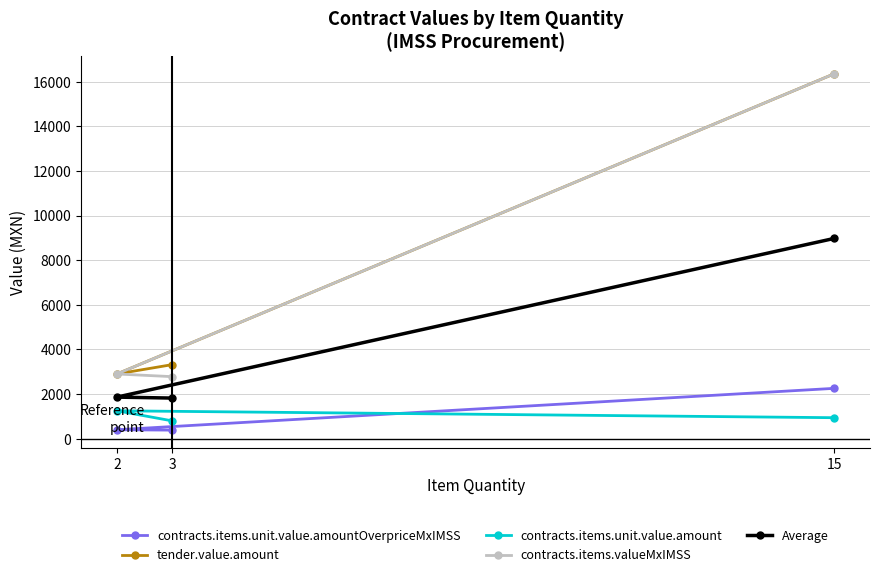

Which series has the largest total across all categories?

tender.value.amount